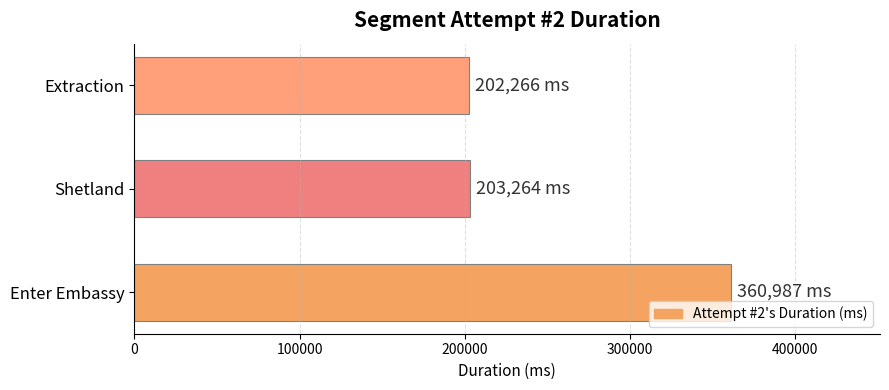

What is the minimum value shown in the chart?

202266